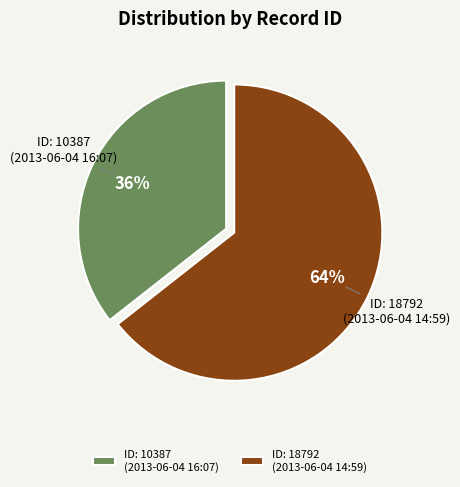

Is it true that ID: 18792 (2013-06-04 14:59) is 69% of the pie?

False